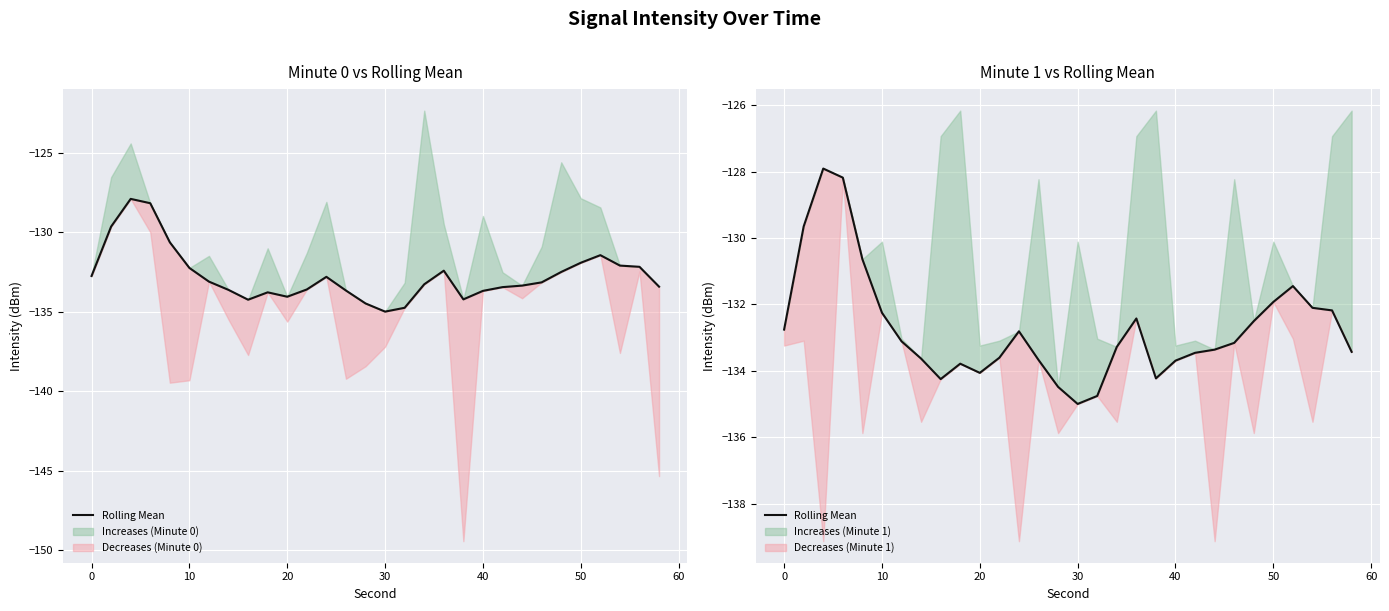

True or false: there are more than 0 points higher than both neighbors.

True